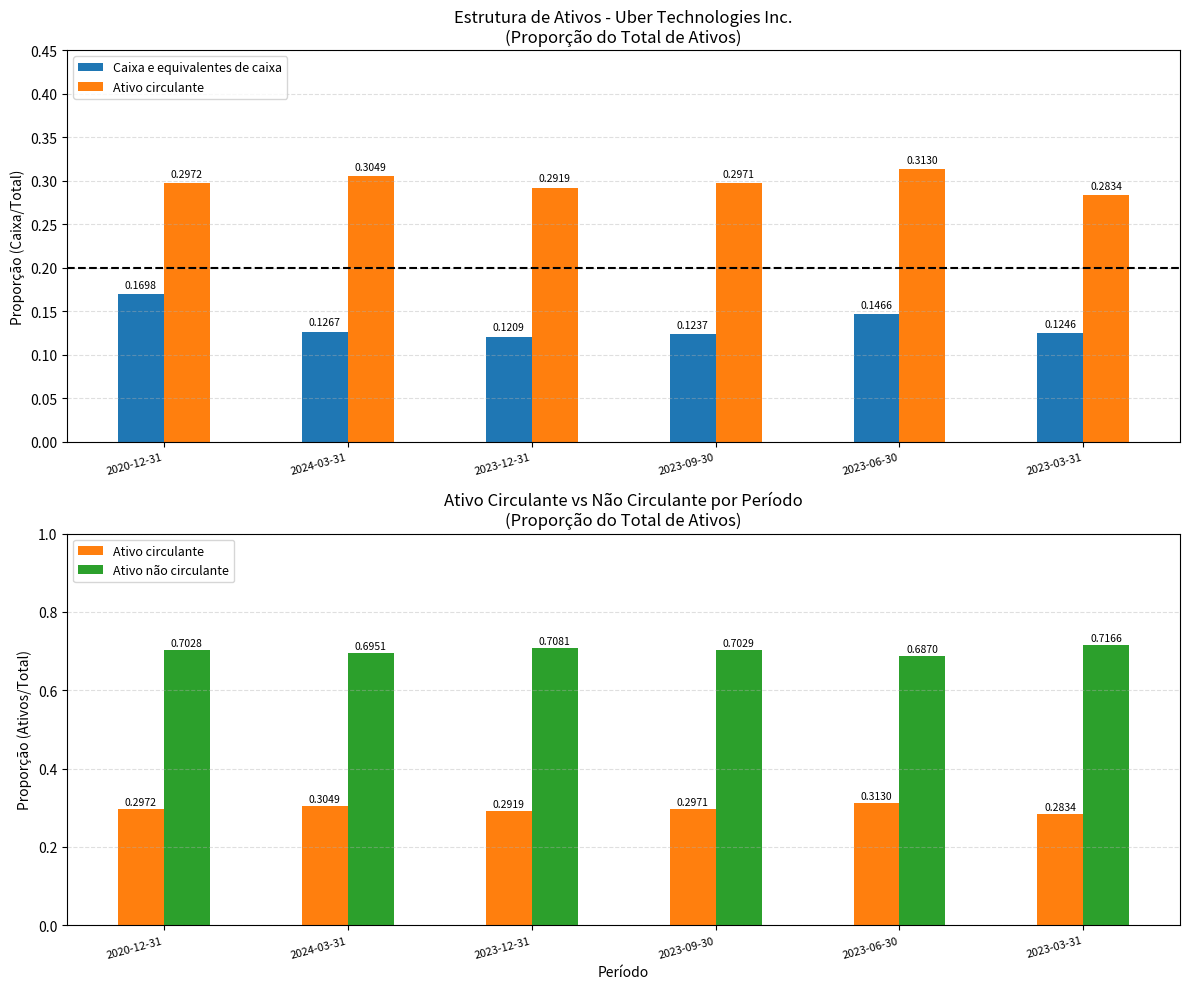

At which label is Caixa e equivalentes de caixa closest to 0?

2023-12-31